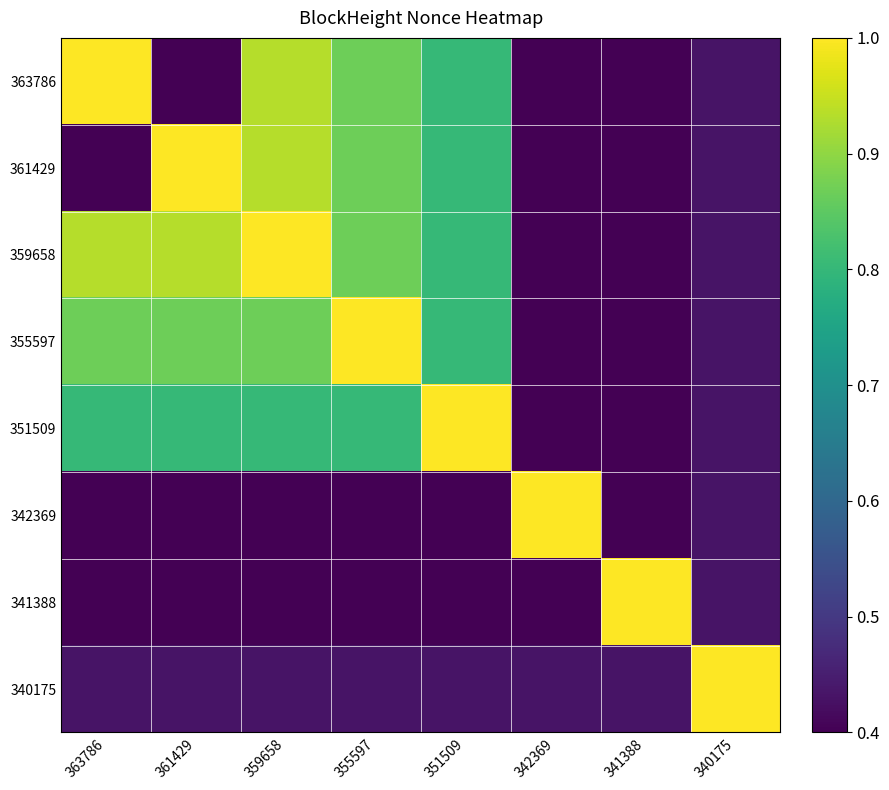

Which category has the lowest value across all series?

341388